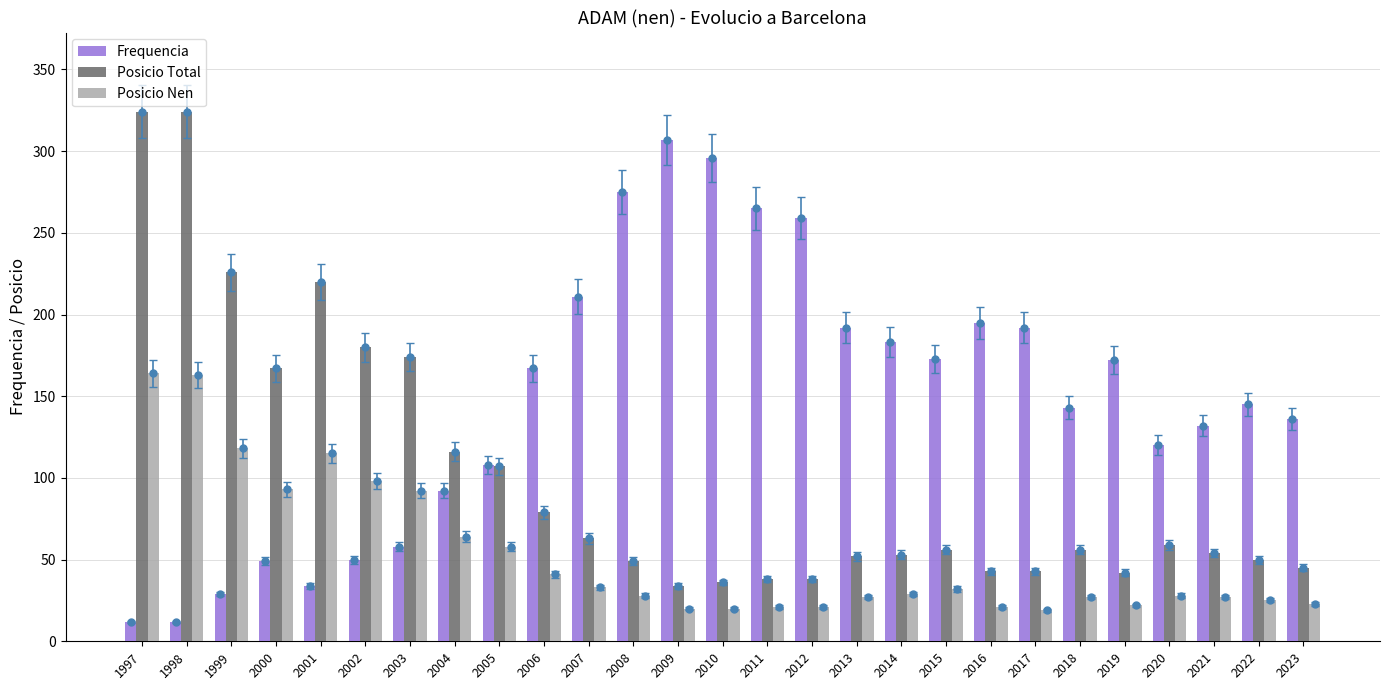

At which category does the chart reach its minimum across all series?

1997